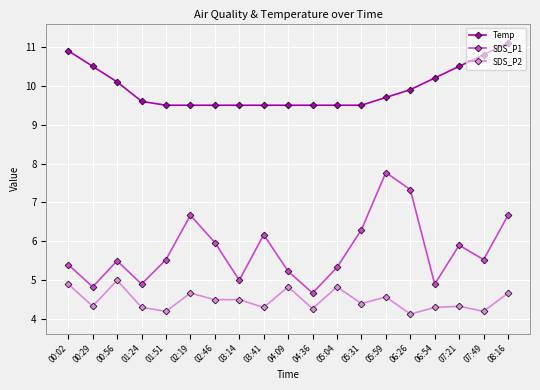

At which category does SDS_P2 reach its first local valley?

00:29